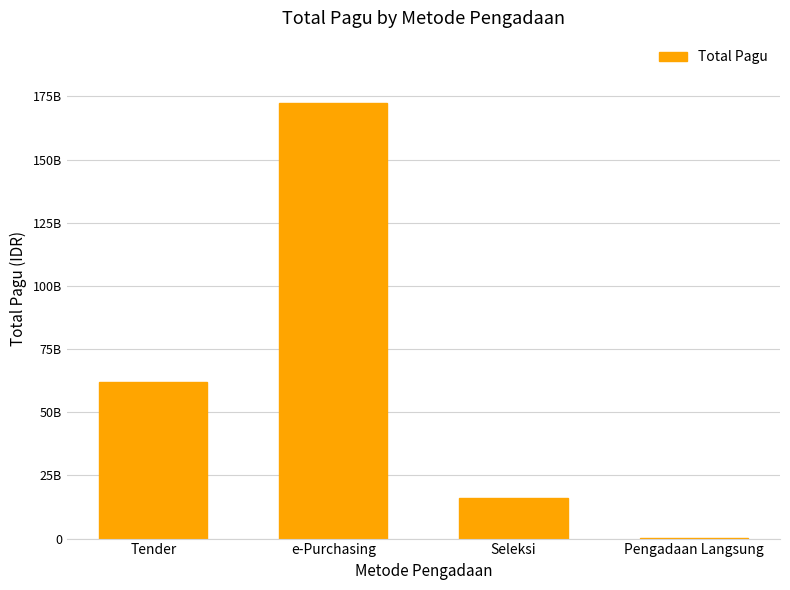

Read the value at Pengadaan Langsung, to the nearest 100.

100848000